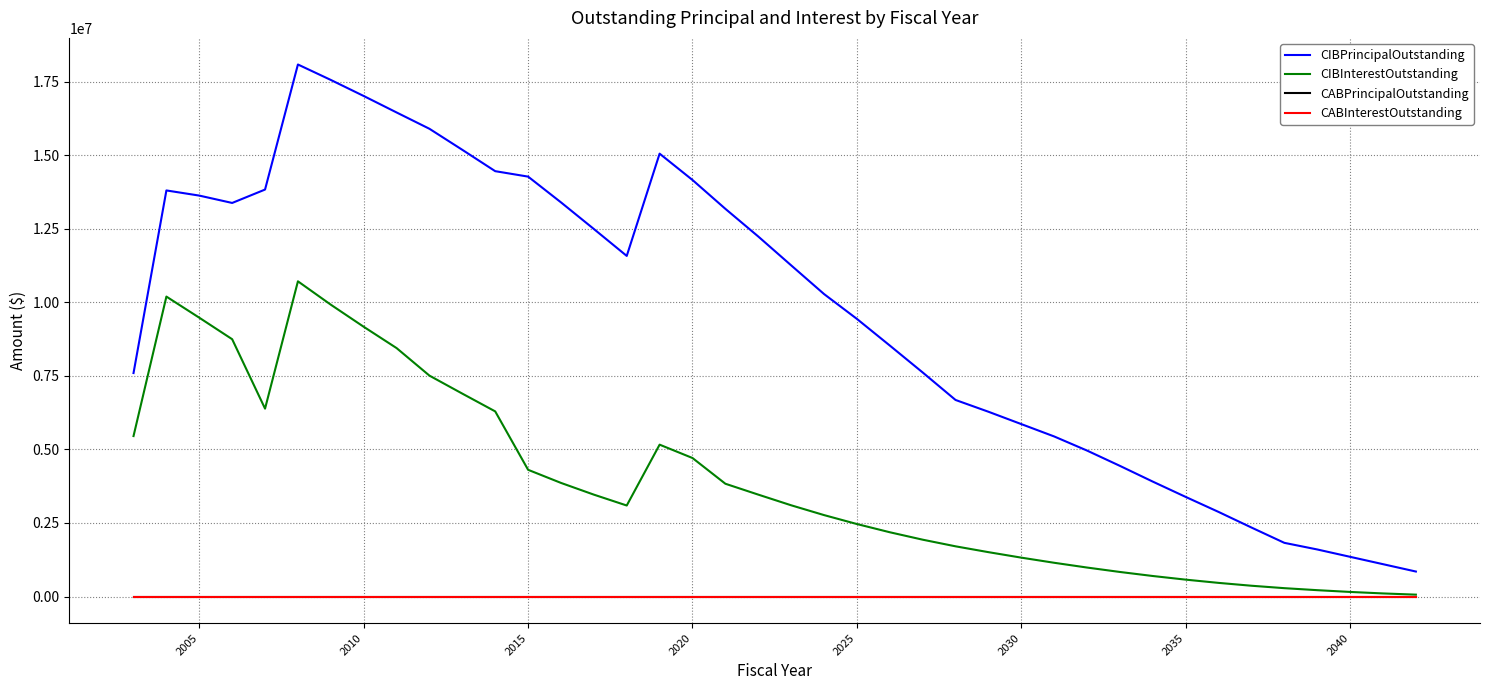

Does the chart have visible grid lines?

Yes